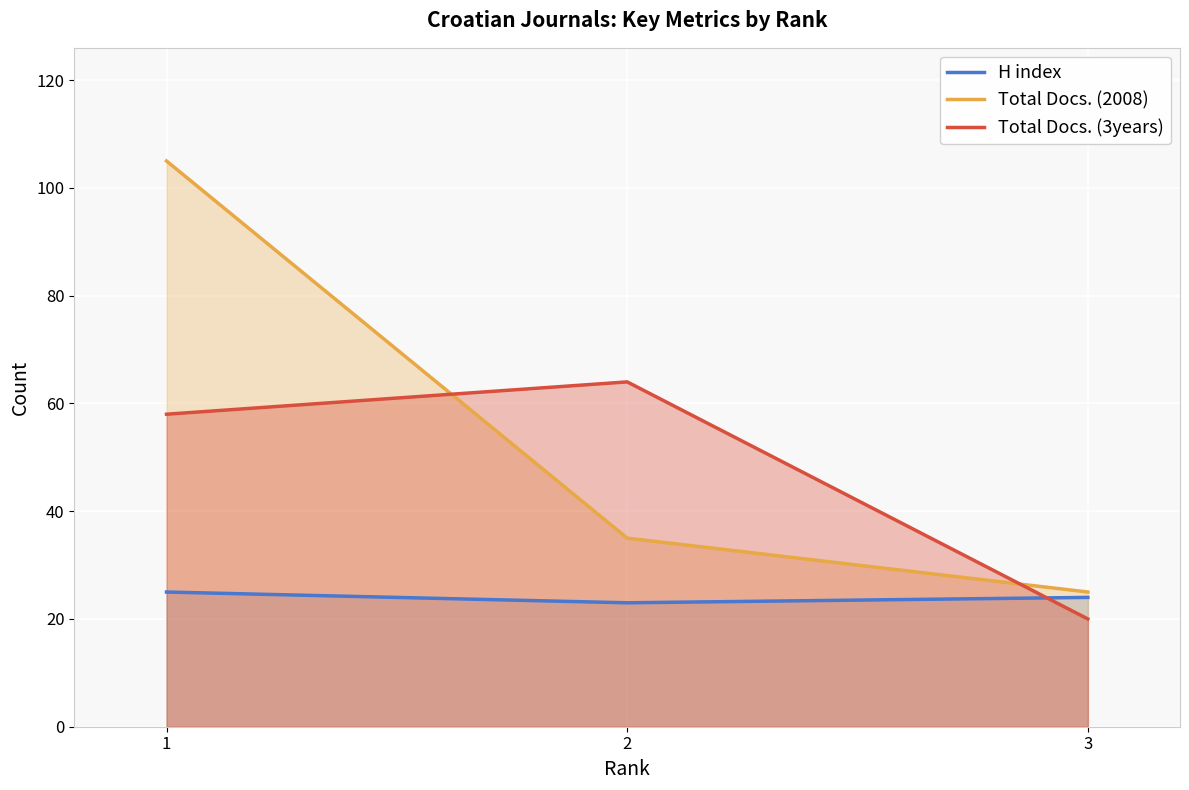

The H index series shows 24 at 3. True or false?

True